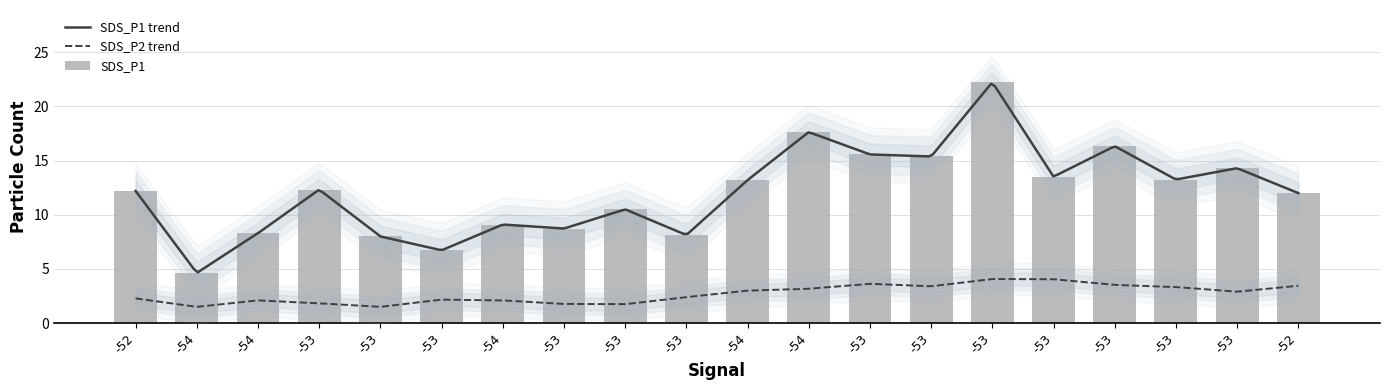

What is the sum of all values?

242.0